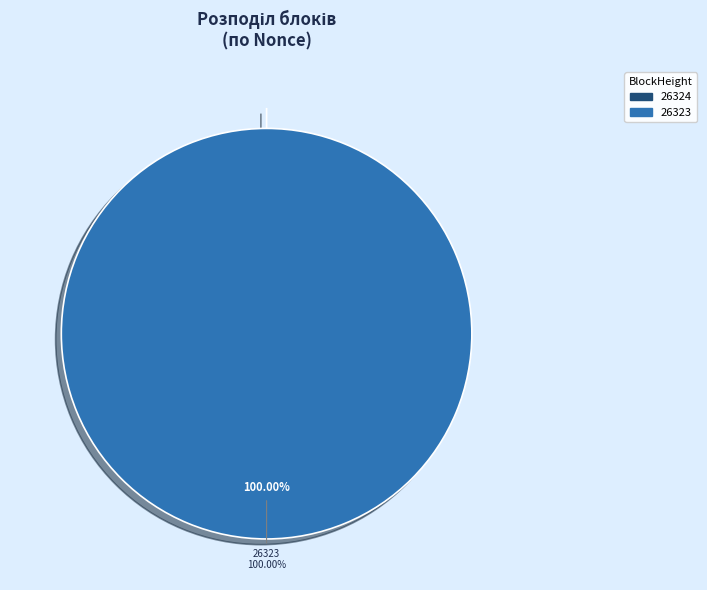

How many slices are in this pie chart?

2